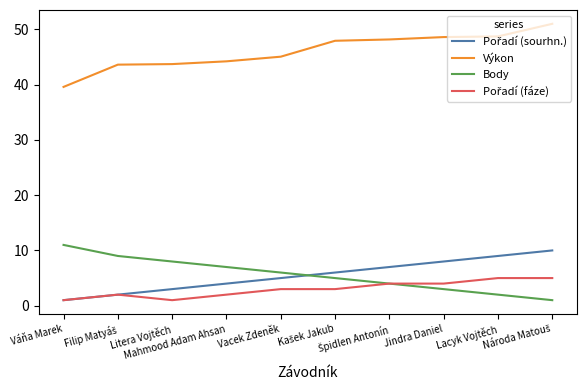

True or false: Body and Výkon intersect in this chart.

False